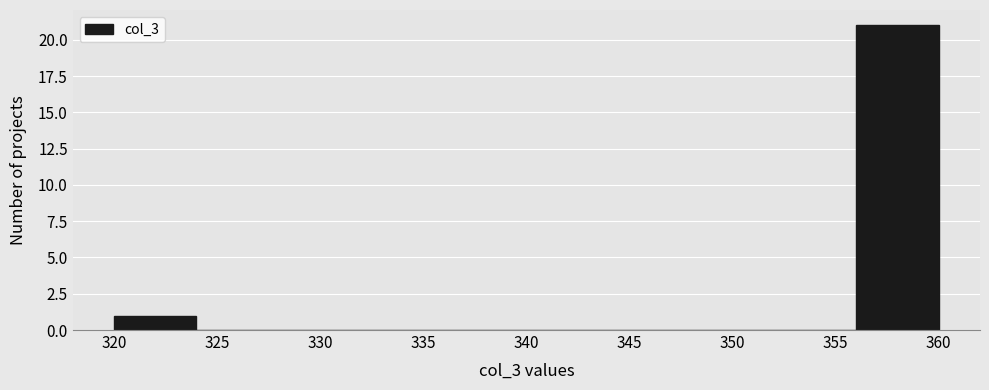

Over which range of the x-axis is the bar tallest?

356 to 360